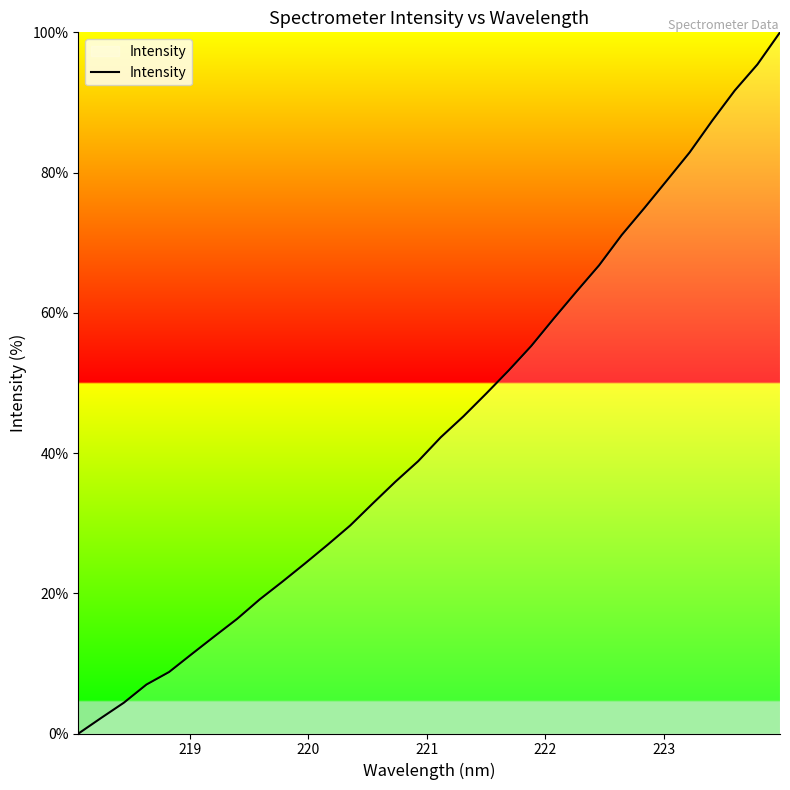

What is the greatest value displayed?

100.0